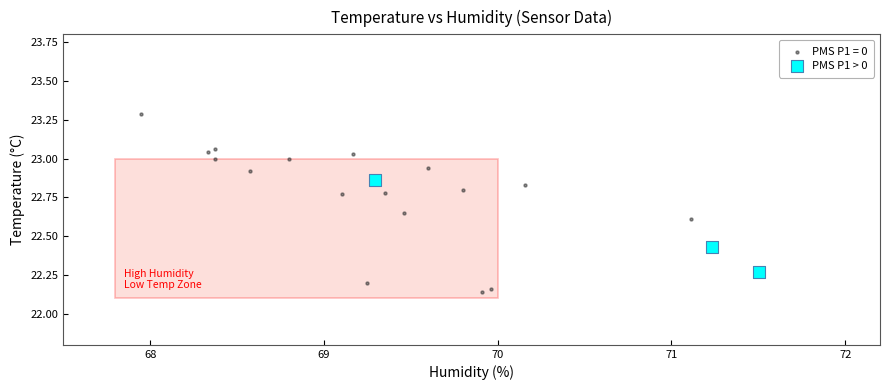

Which series reaches the minimum Y coordinate?

PMS P1 = 0